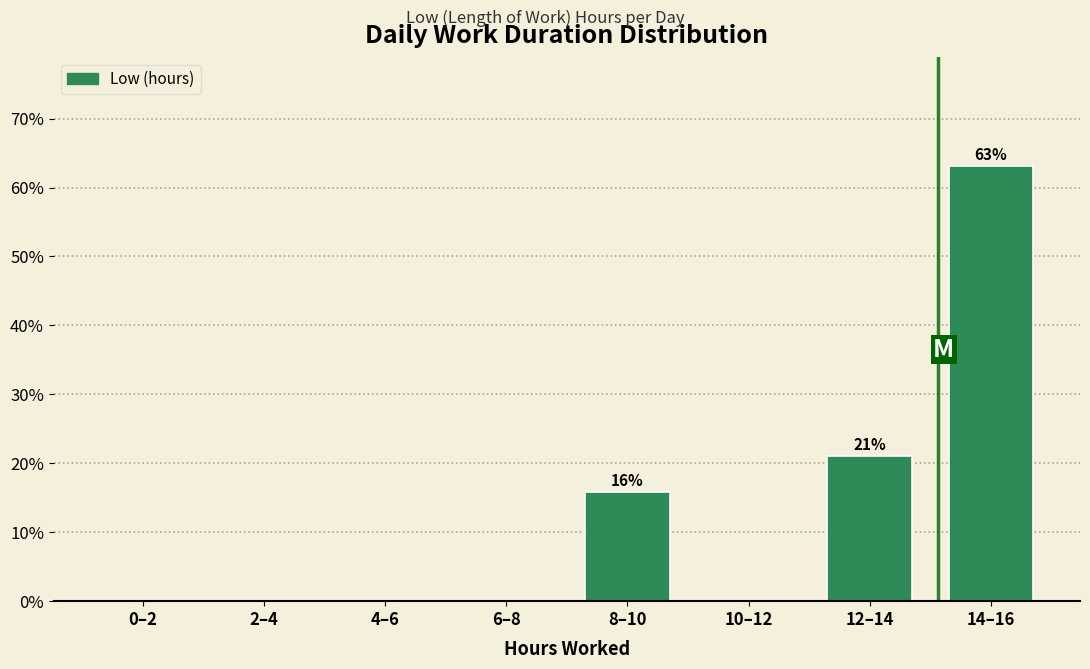

Reading left to right, what are all the values shown in this chart?

0–2=0.0	2–4=0.0	4–6=0.0	6–8=0.0	8–10=15.8	10–12=0.0	12–14=21.1	14–16=63.2